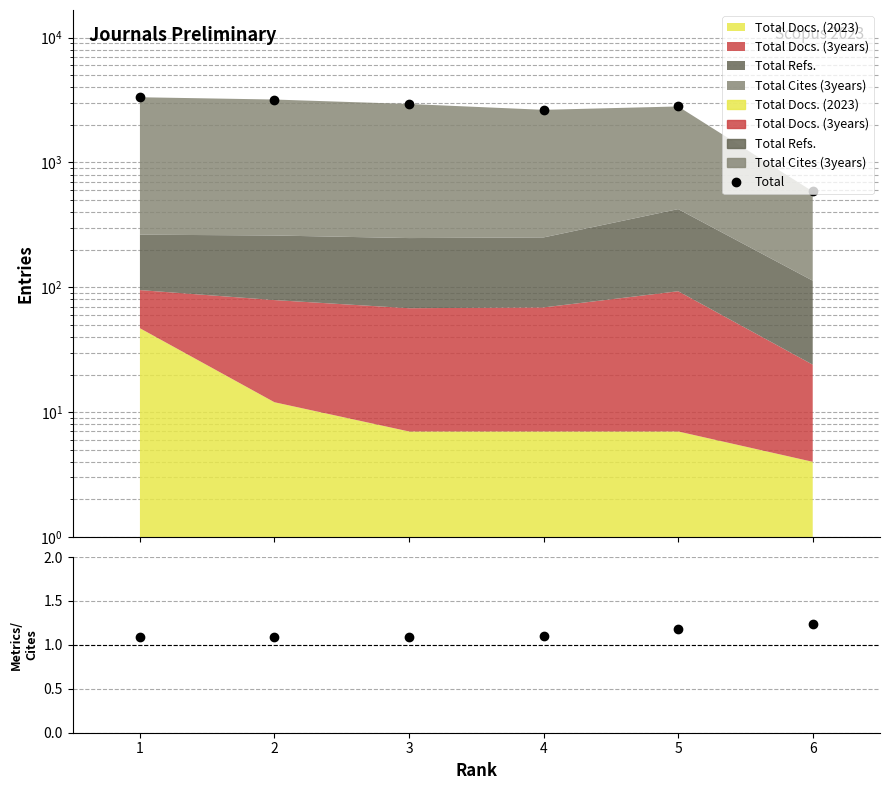

Which has a higher value, 4 or 1?

1